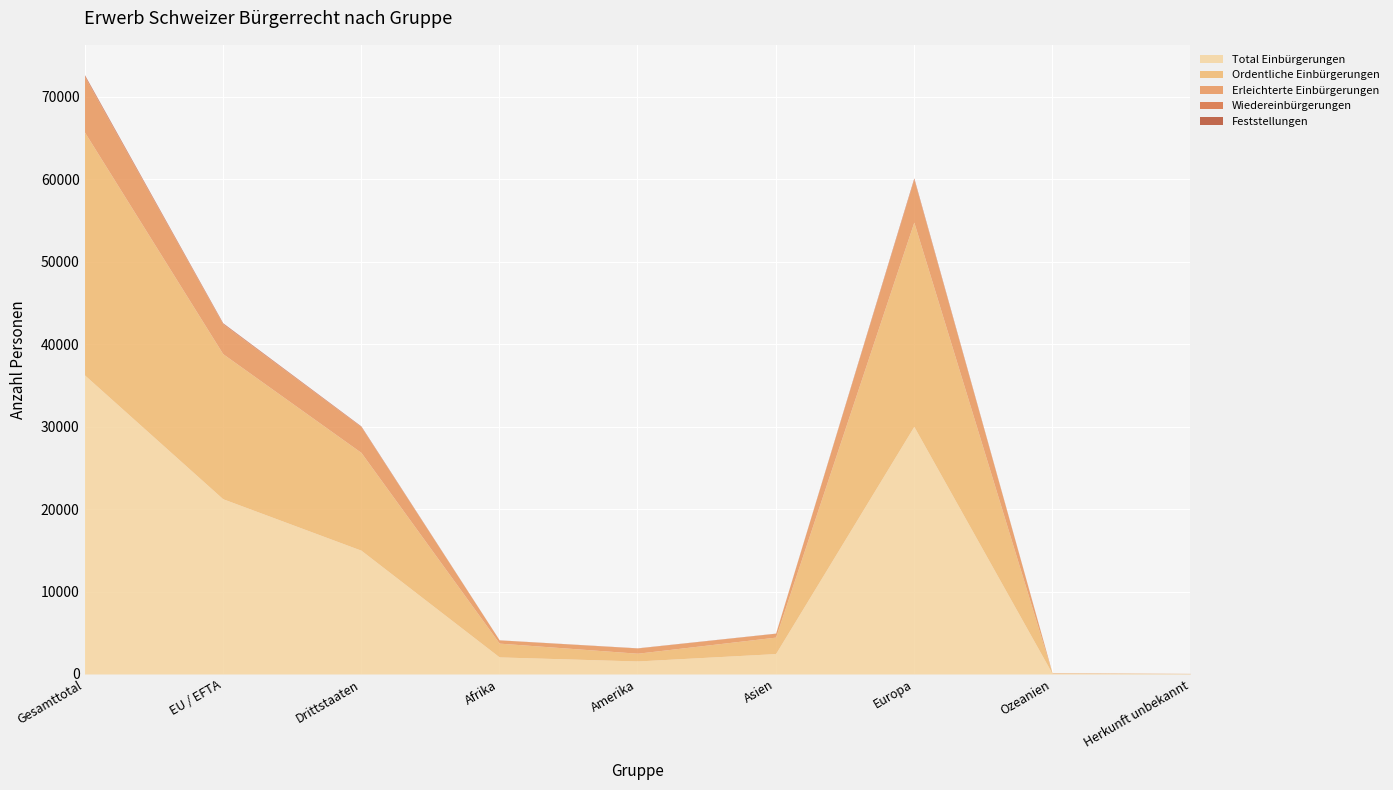

True or false: Ordentliche Einbürgerungen and Feststellungen cross at least once.

False